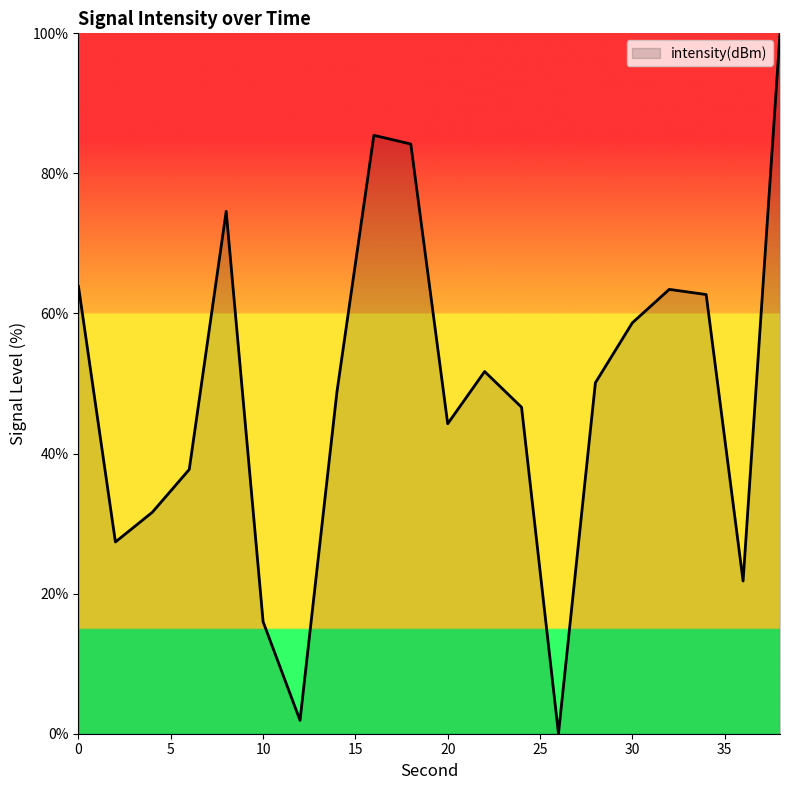

How many interior local valleys (lower than both neighbors) does the data have?

5